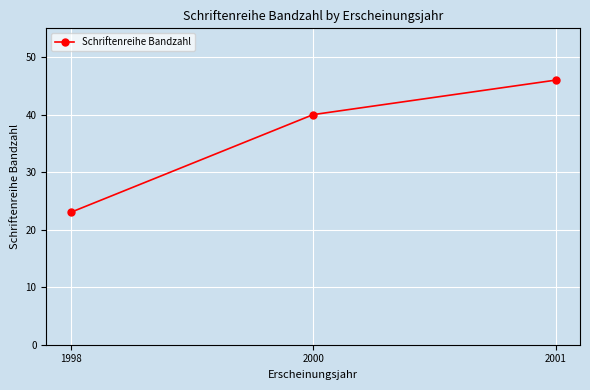

What is the maximum value shown in the chart?

46